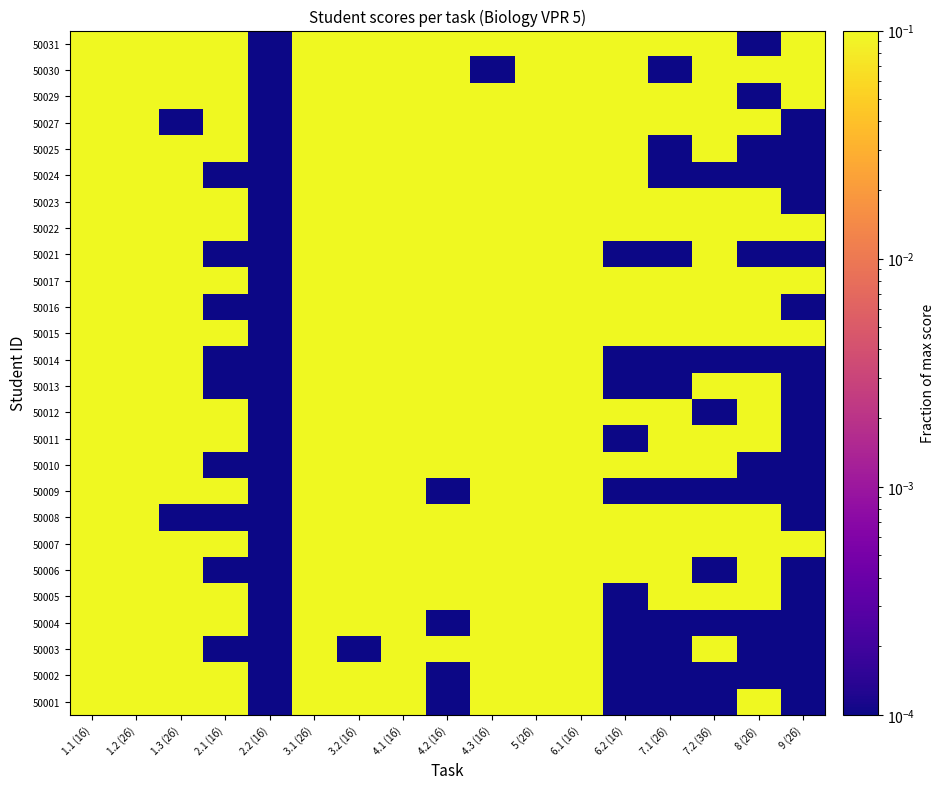

At which category does the chart reach its minimum across all series?

2.2 (1б)